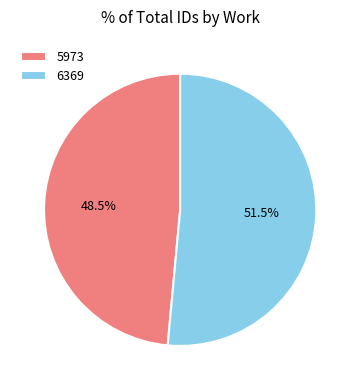

Which slice is the largest?

6369